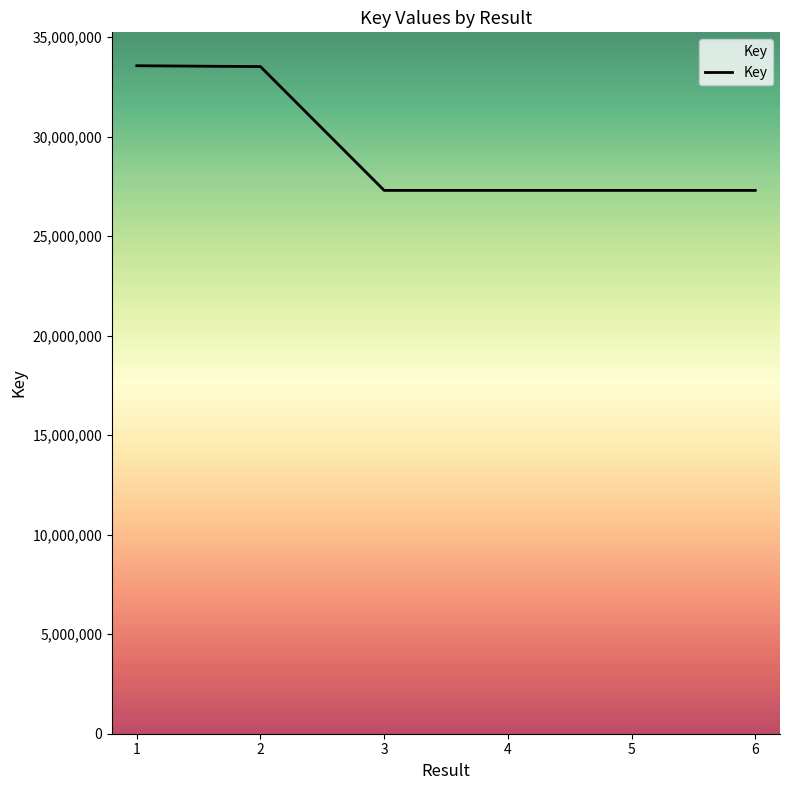

What is the sum of all values?

176255400